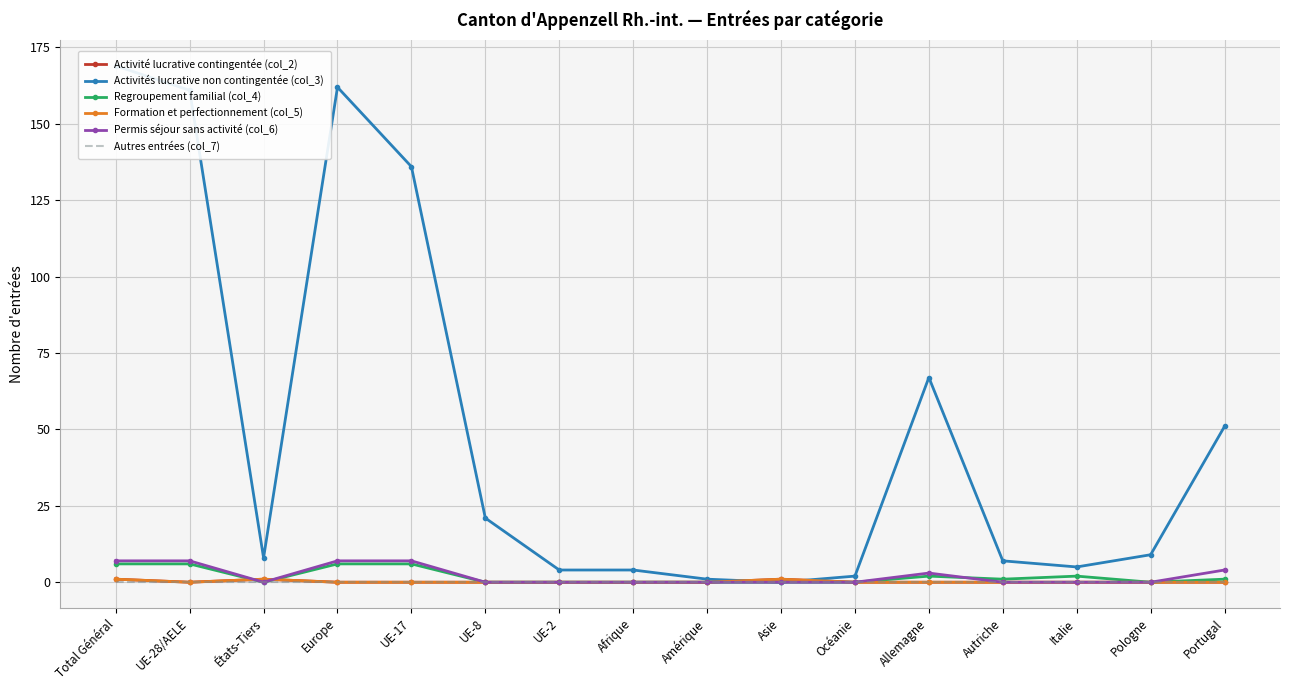

Reading left to right, what are all the values shown in this chart?

Activité lucrative contingentée (col_2): 1	0	1	0	0	0	0	0	0	1	0	0	0	0	0	0
Activités lucrative non contingentée (col_3): 169	161	8	162	136	21	4	4	1	0	2	67	7	5	9	51
Regroupement familial (col_4): 6	6	0	6	6	0	0	0	0	0	0	2	1	2	0	1
Formation et perfectionnement (col_5): 1	0	1	0	0	0	0	0	0	1	0	0	0	0	0	0
Permis séjour sans activité (col_6): 7	7	0	7	7	0	0	0	0	0	0	3	0	0	0	4
Autres entrées (col_7): 0	0	0	0	0	0	0	0	0	0	0	0	0	0	0	0